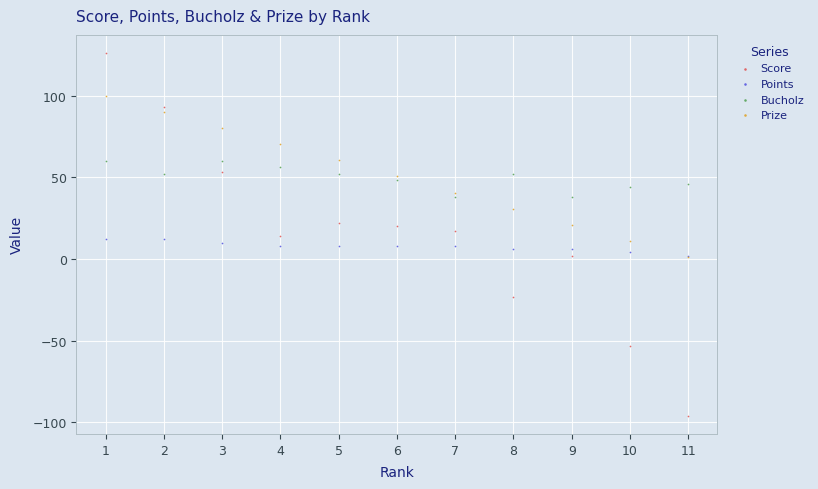

What are all the series names shown in the legend?

Score, Points, Bucholz, Prize